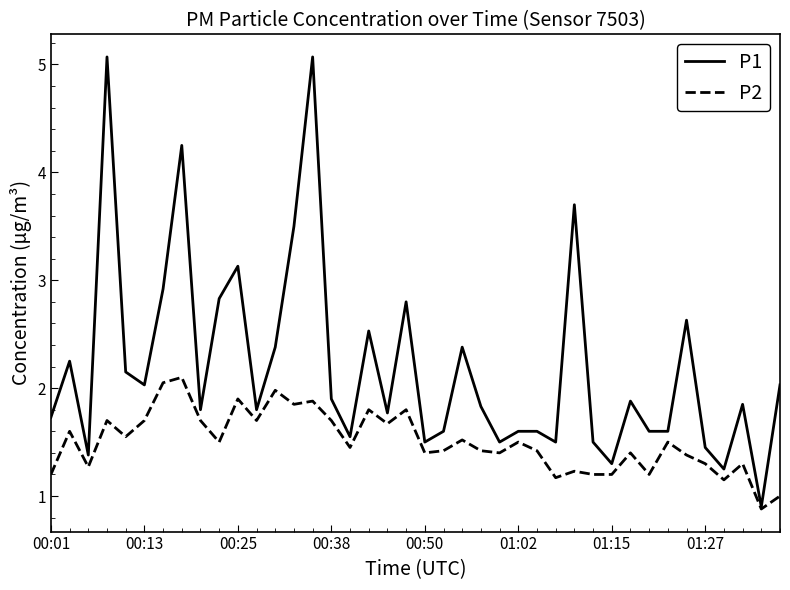

What is the minimum value for P2?

0.9